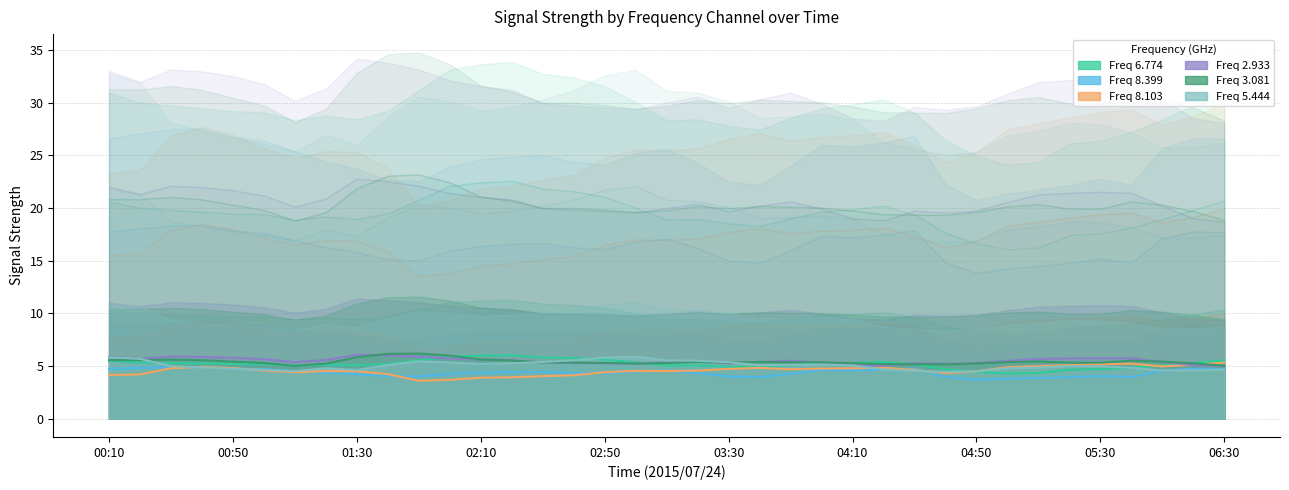

What is the lowest value of the 8.103 series?

3.6